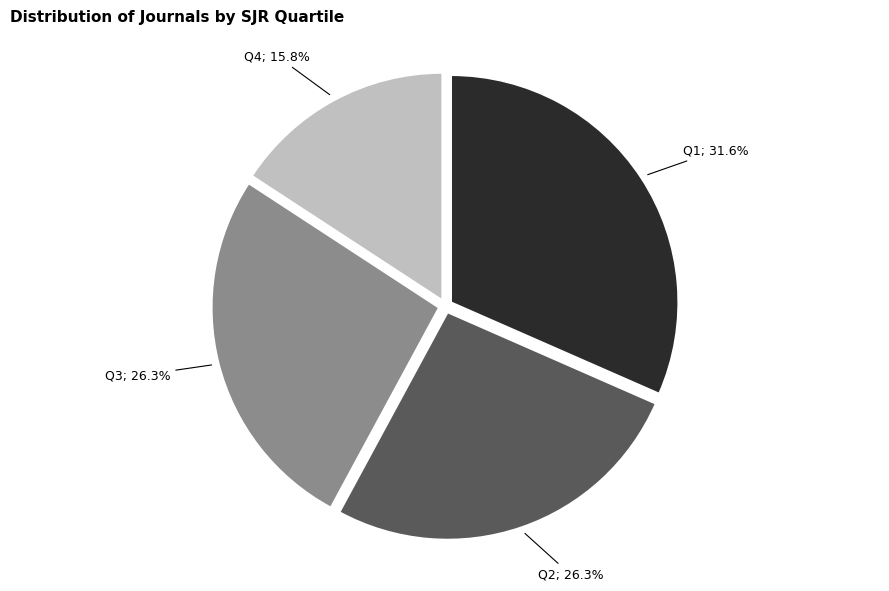

To the nearest percent, what is the difference between the largest and smallest slice percentages?

16%